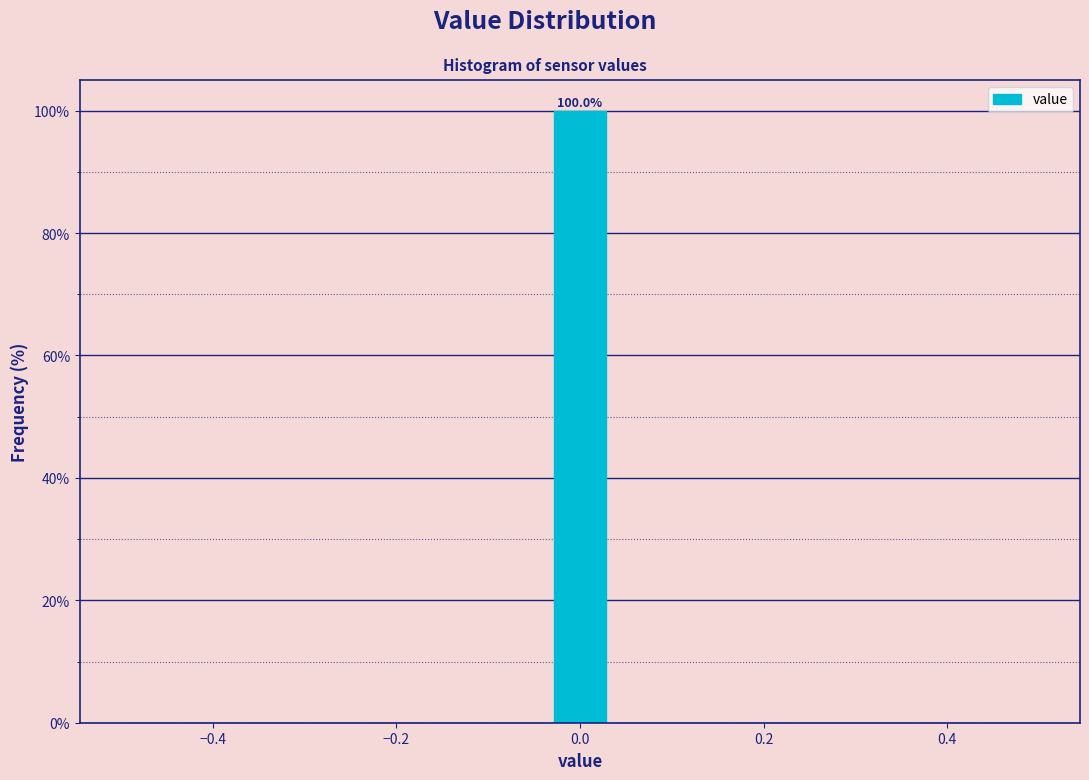

Around what value on the x-axis is the tallest bar? Give the approximate position of its centre, as read against the axis.

0.00